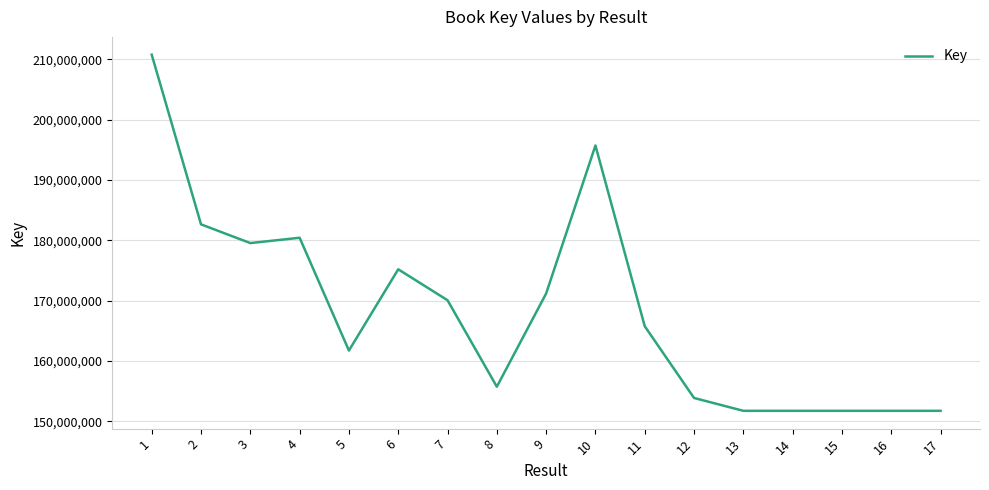

What is the greatest value displayed?

210745470